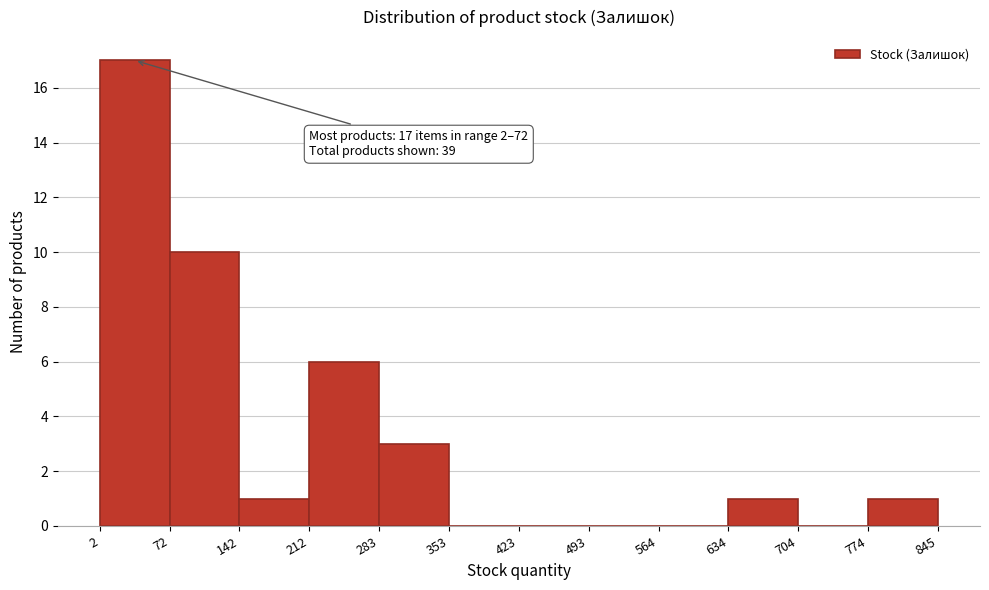

Over which range of the x-axis is the bar tallest?

2 to 72